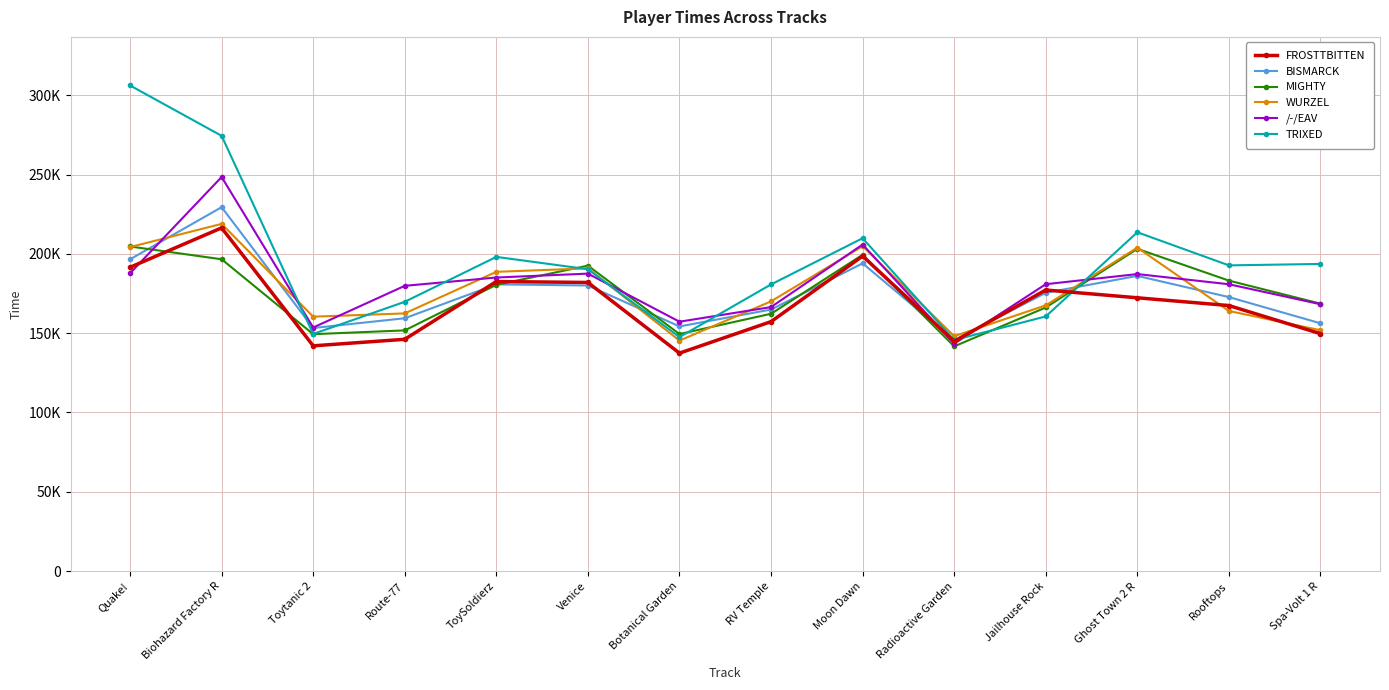

At how many categories does at least one series exceed 286551?

1